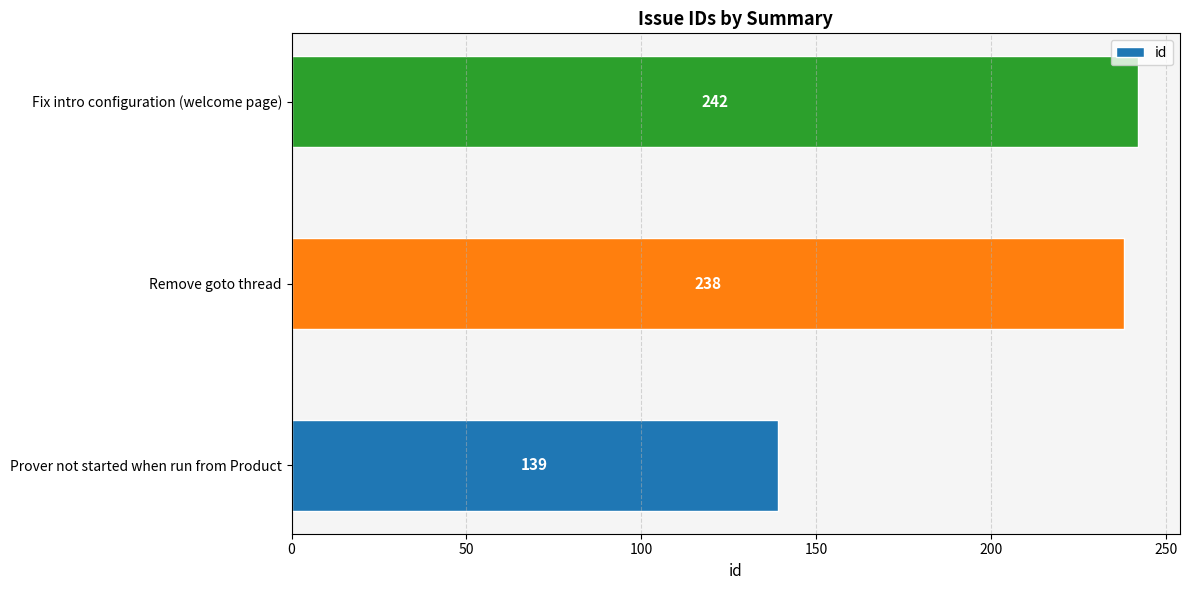

Reading bottom to top, transcribe all the data shown in this chart.

139	238	242